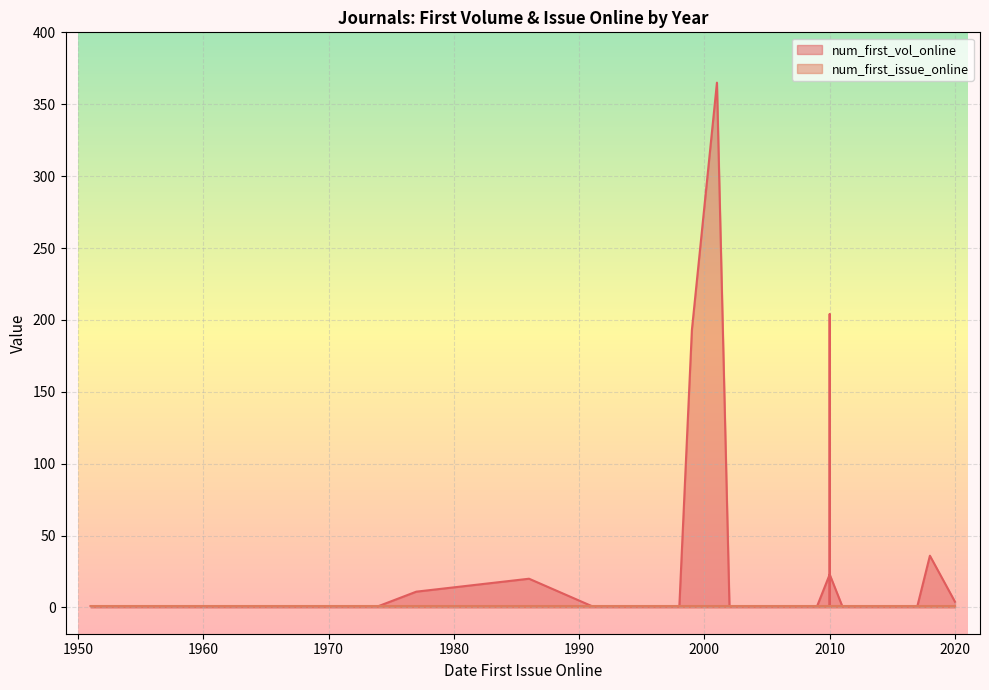

Between 2017 and 2011, which is larger?

2017